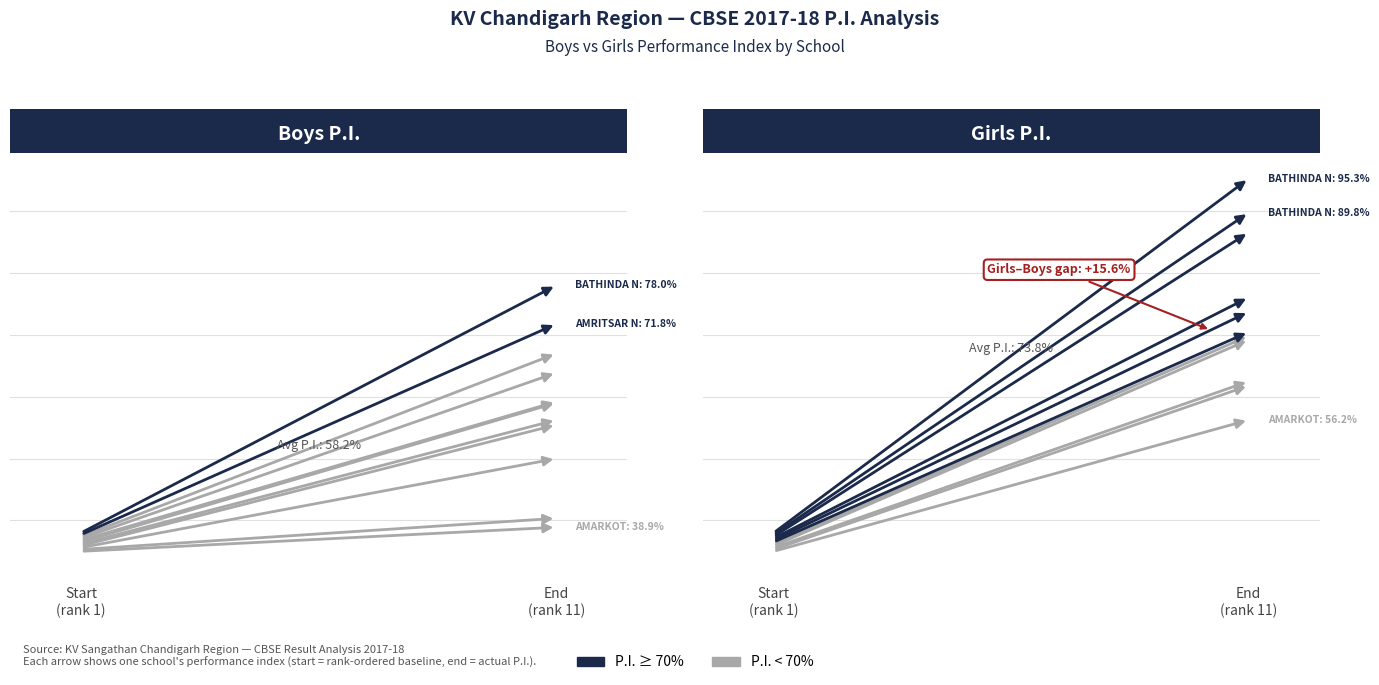

What is the sum of the P.I. (Girls) values at BATHINDA No.1 and AMRITSAR No.1?

160.3